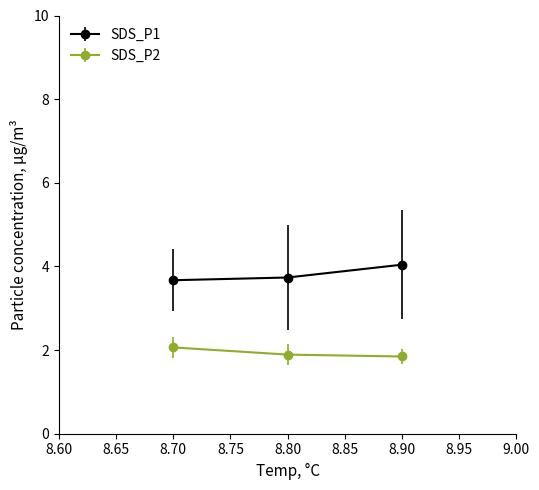

What is the spread (max minus min) of values at 8.90?

2.2